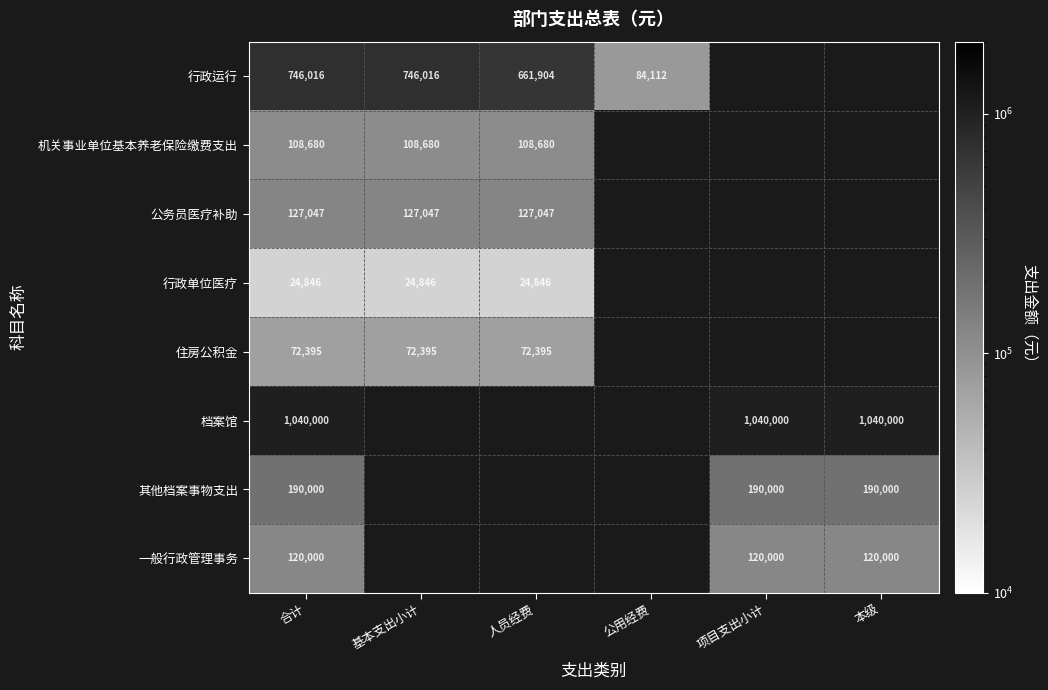

What is the total value across all series at 合计?

2428984.0